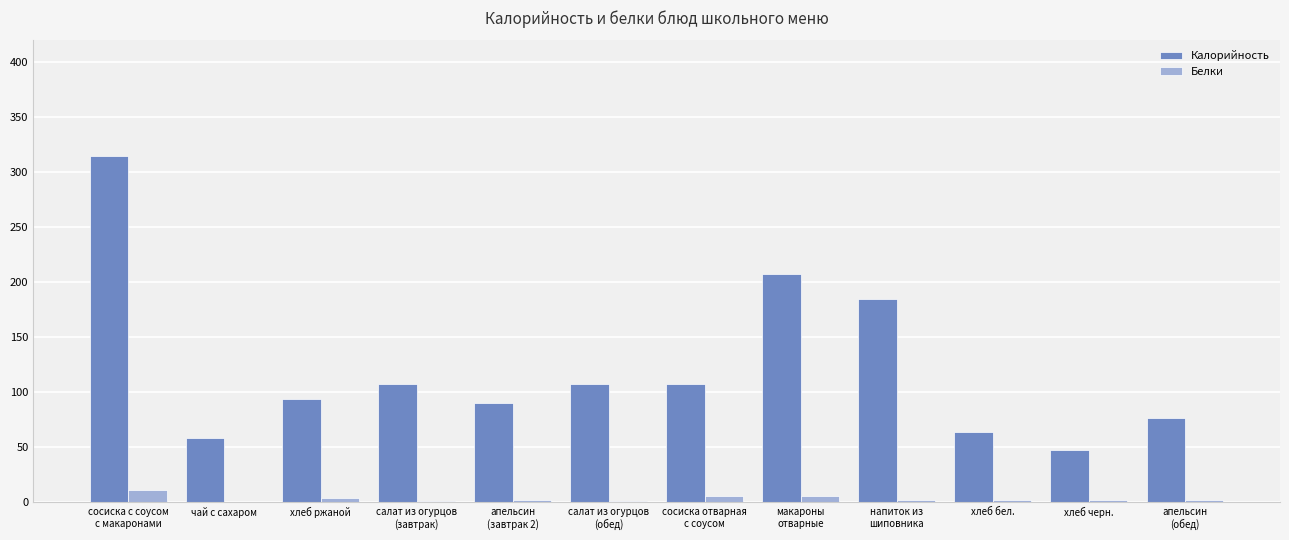

What is the maximum value shown in the chart?

315.1